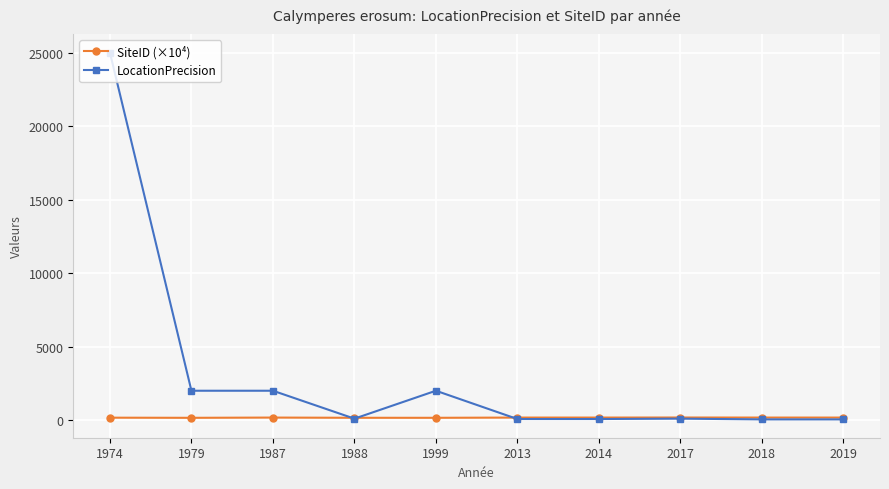

Between which two adjacent categories do LocationPrecision and SiteID (×10⁴) first intersect?

1987 and 1988